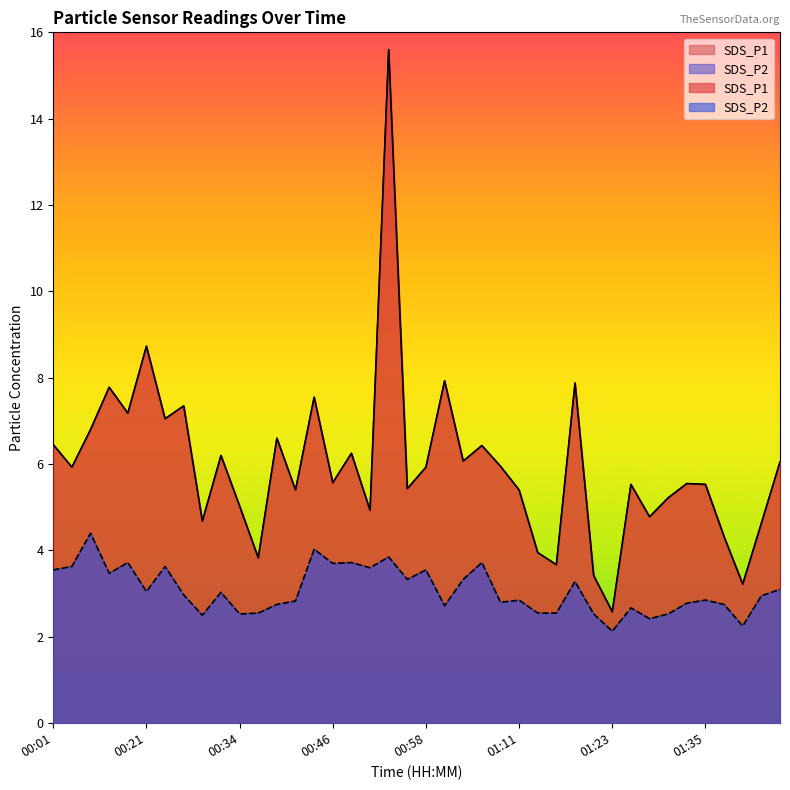

Is the value of SDS_P1 at 00:24 greater than the value of SDS_P2 at 00:06?

Yes